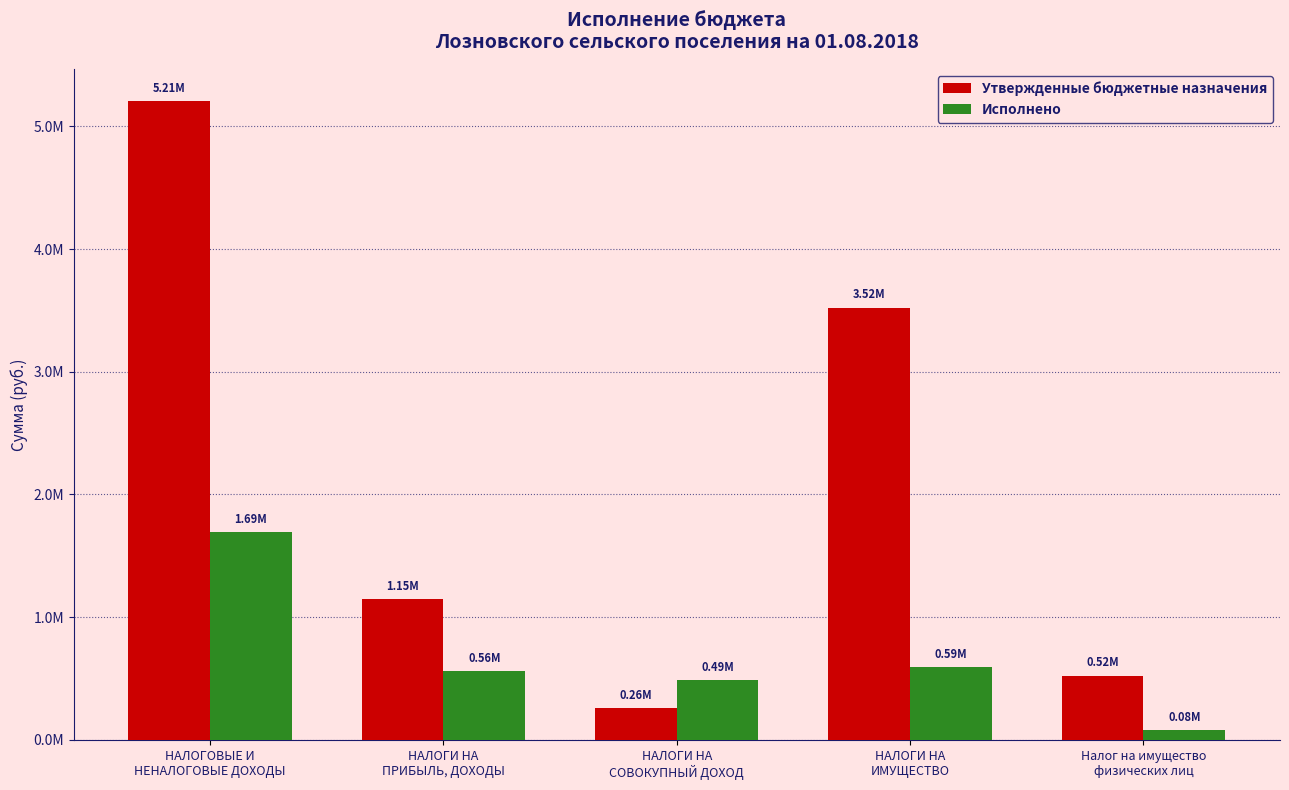

What is the difference between the maximum and second lowest values in the Утвержденные бюджетные назначения series?

4685700.0